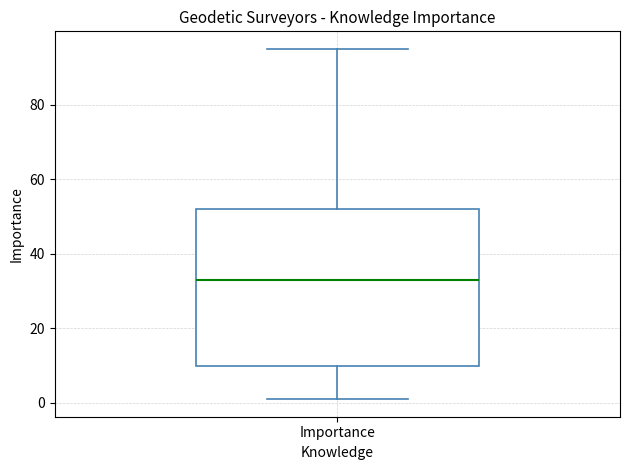

Transcribe this box plot: give where the median line is, the range the box spans, and where the two whiskers end, as read against the y-axis. The values are not printed on the chart, so give them approximately, as read against the axis.

median 34, box 10 to 52, whiskers 2 to 96